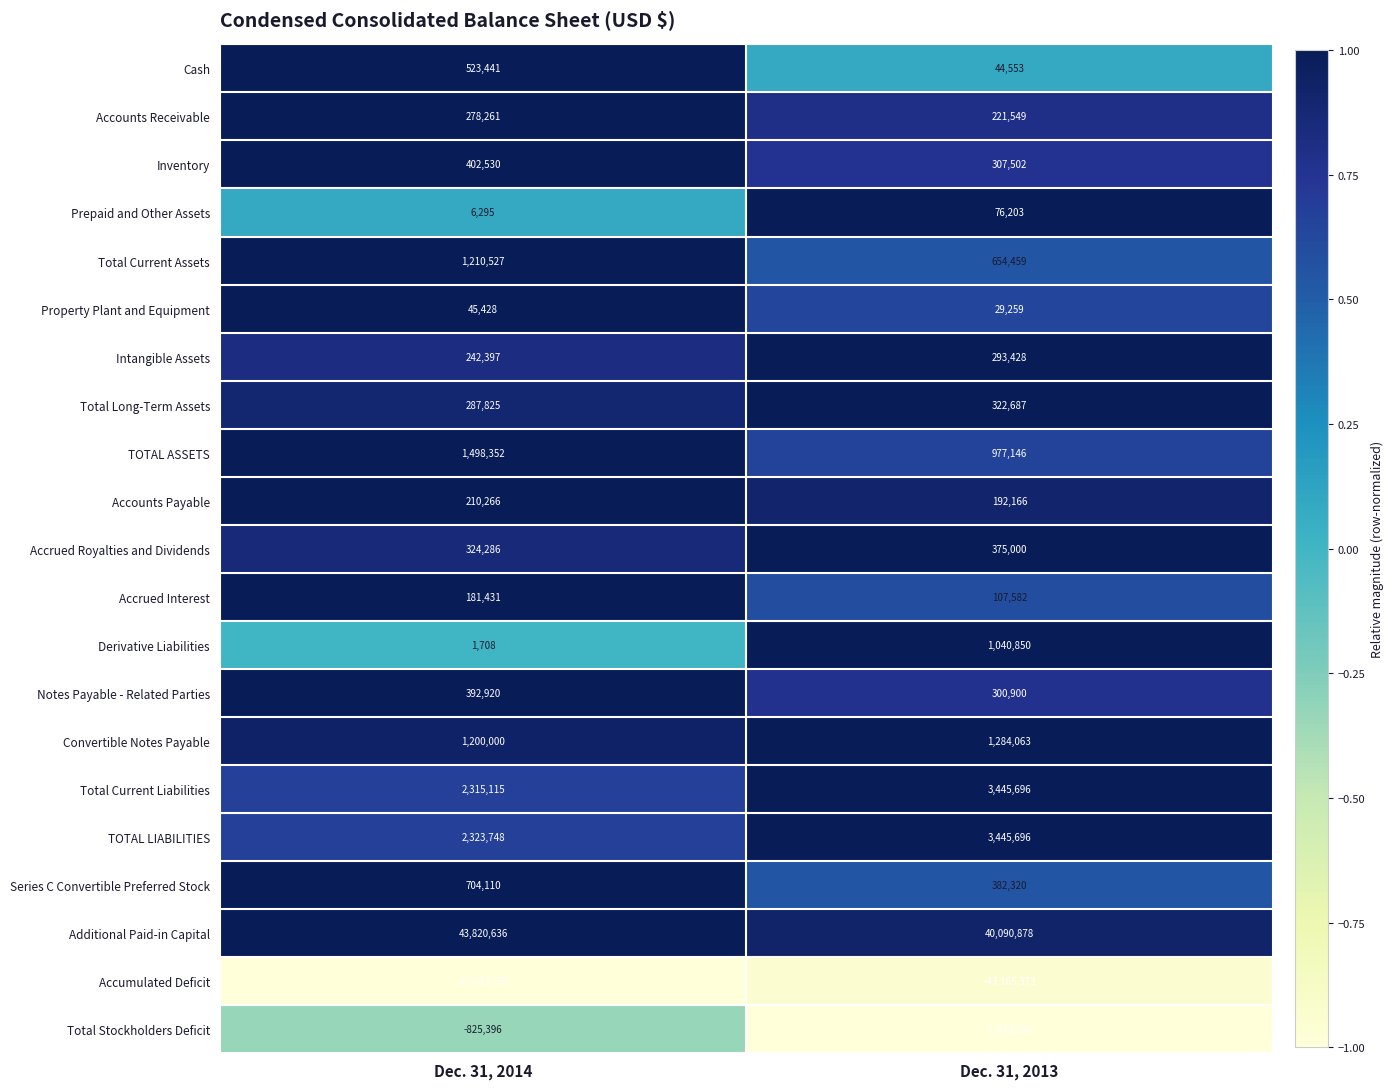

What is the smallest value displayed?

-45443550